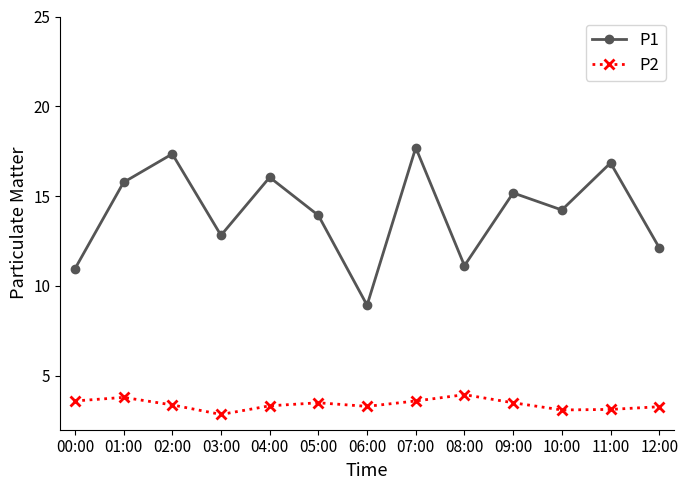

At 05:00, list the series in order from largest to smallest.

P1, P2